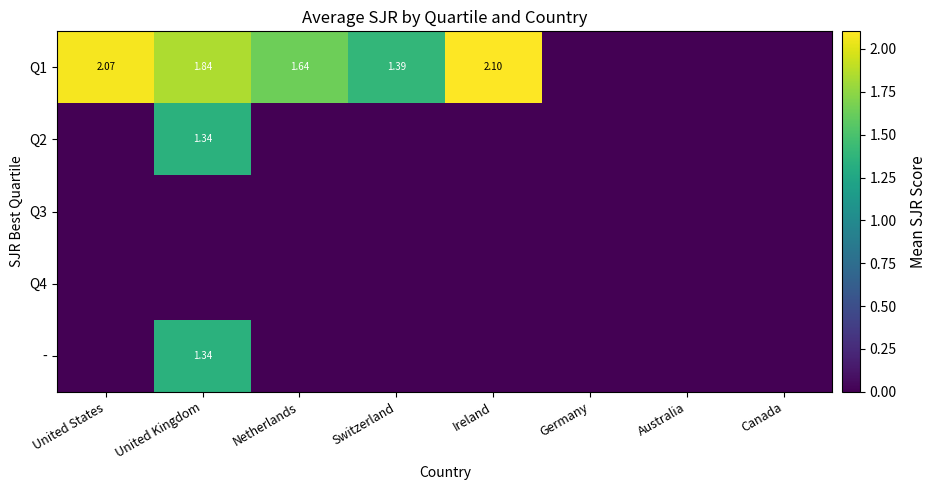

Between Canada and United Kingdom, which is larger?

United Kingdom